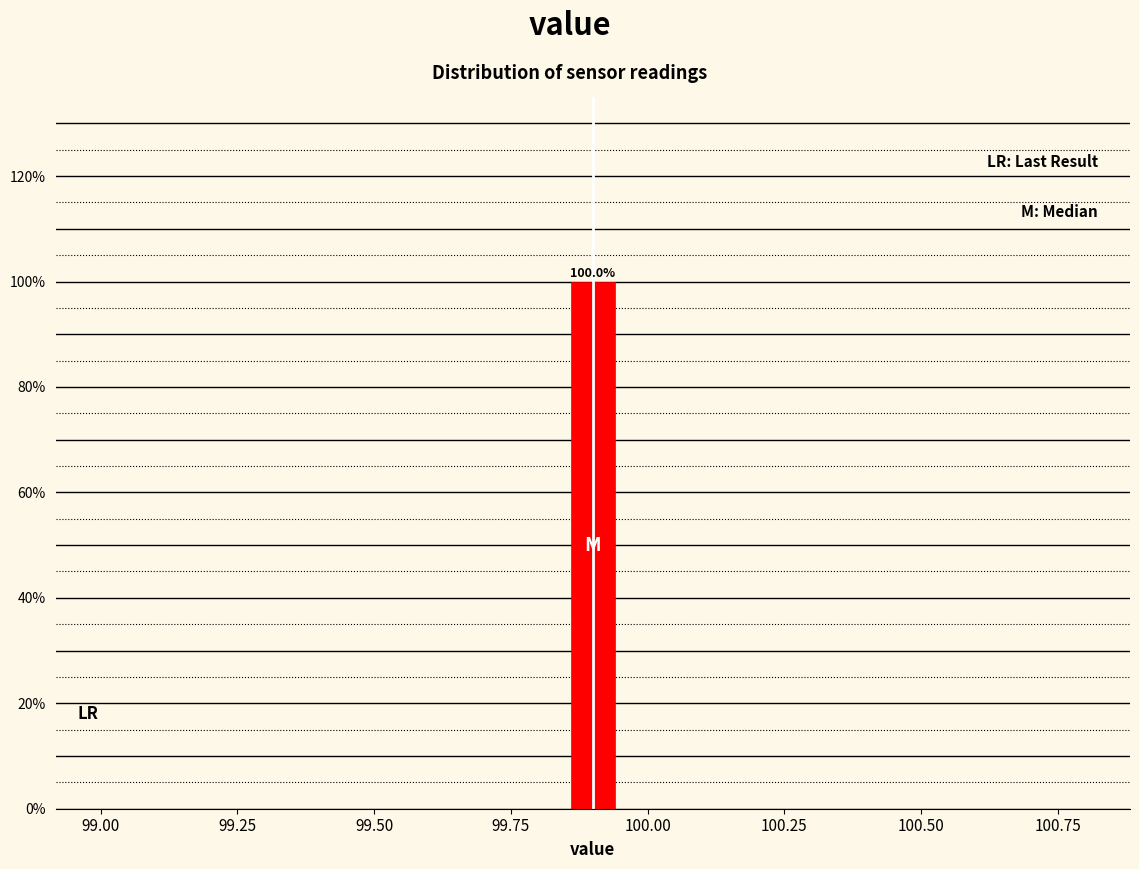

Around what value on the x-axis is the tallest bar? Give the approximate position of its centre, as read against the axis.

99.90